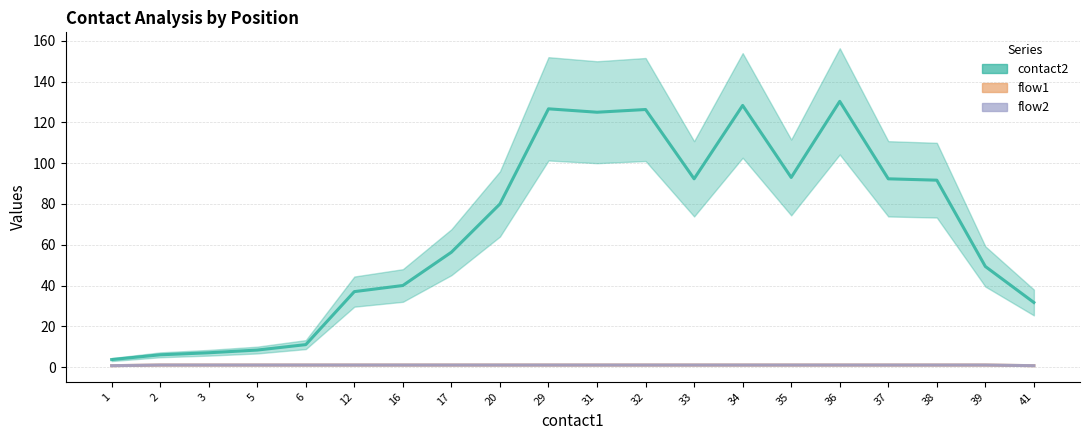

What is the highest value of the contact2 series?

130.3